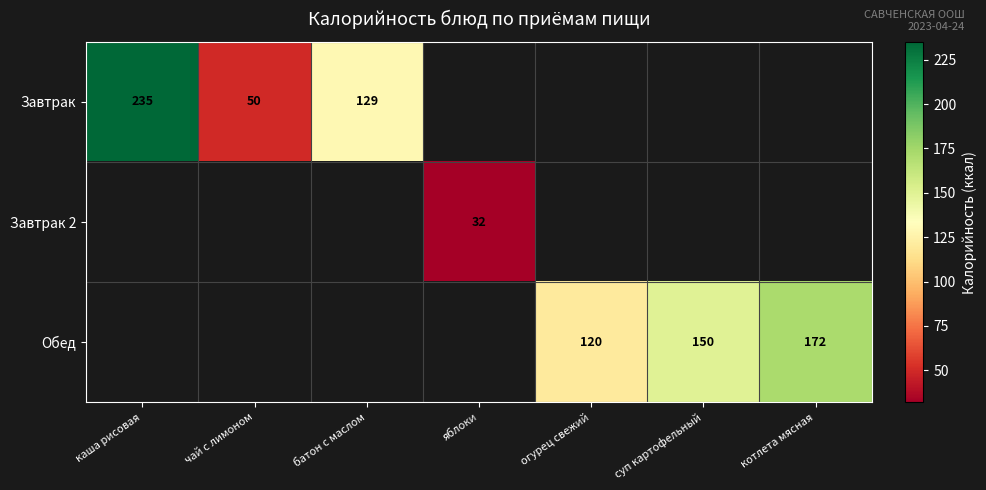

The Завтрак series shows 129 at батон с маслом. True or false?

True